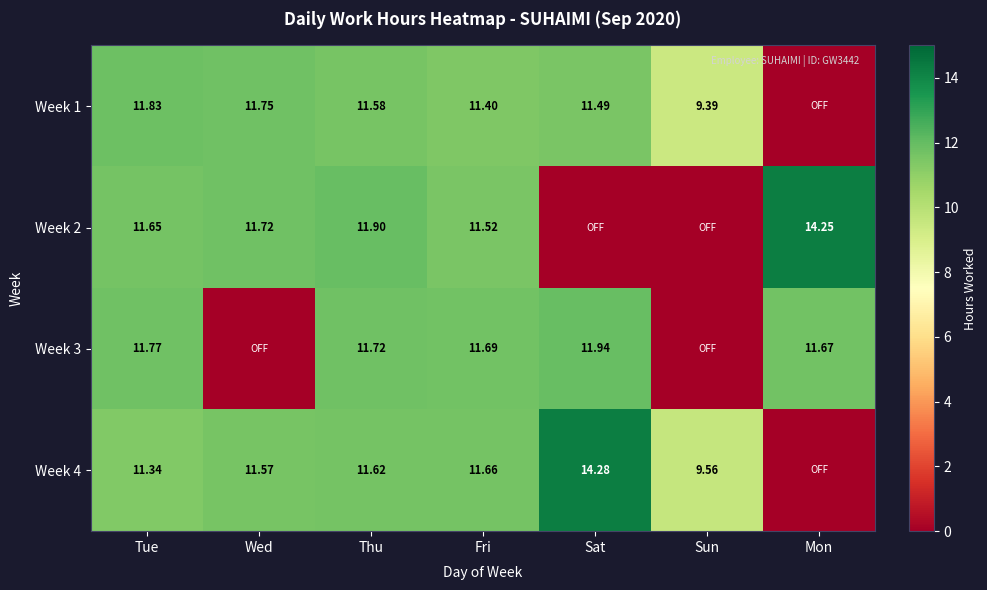

How many distinct data groups are displayed?

4